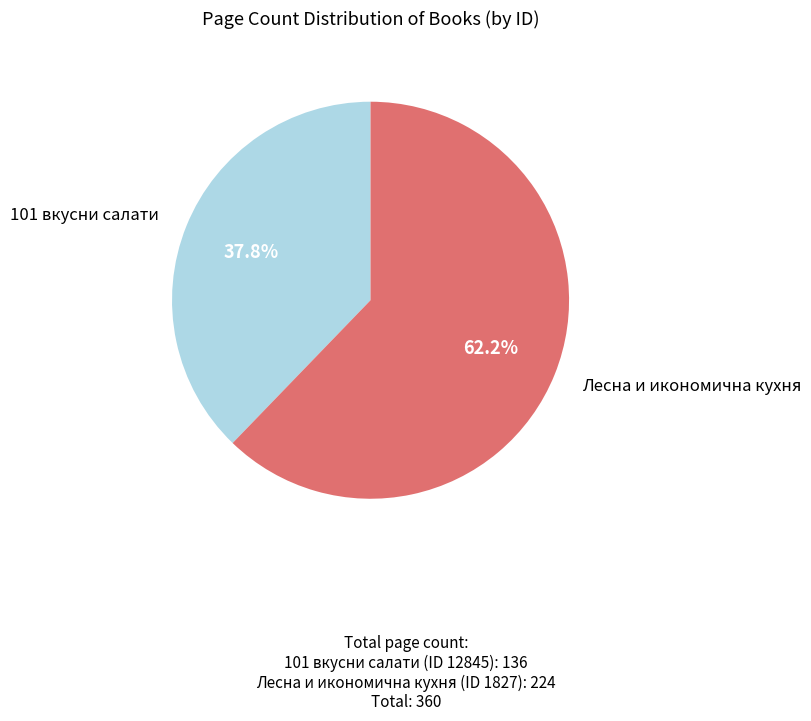

Rank the categories by value from highest to lowest.

Лесна и икономична кухня, 101 вкусни салати